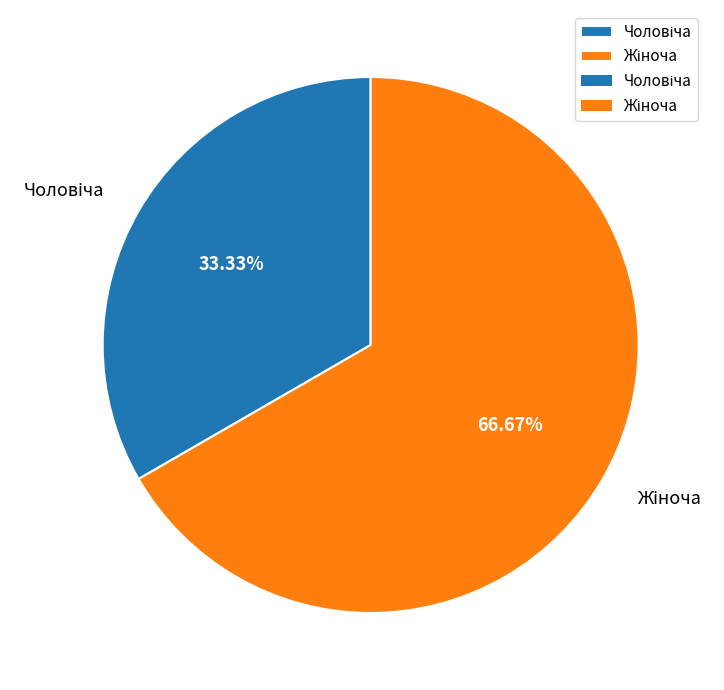

How many segments does this pie chart have?

2